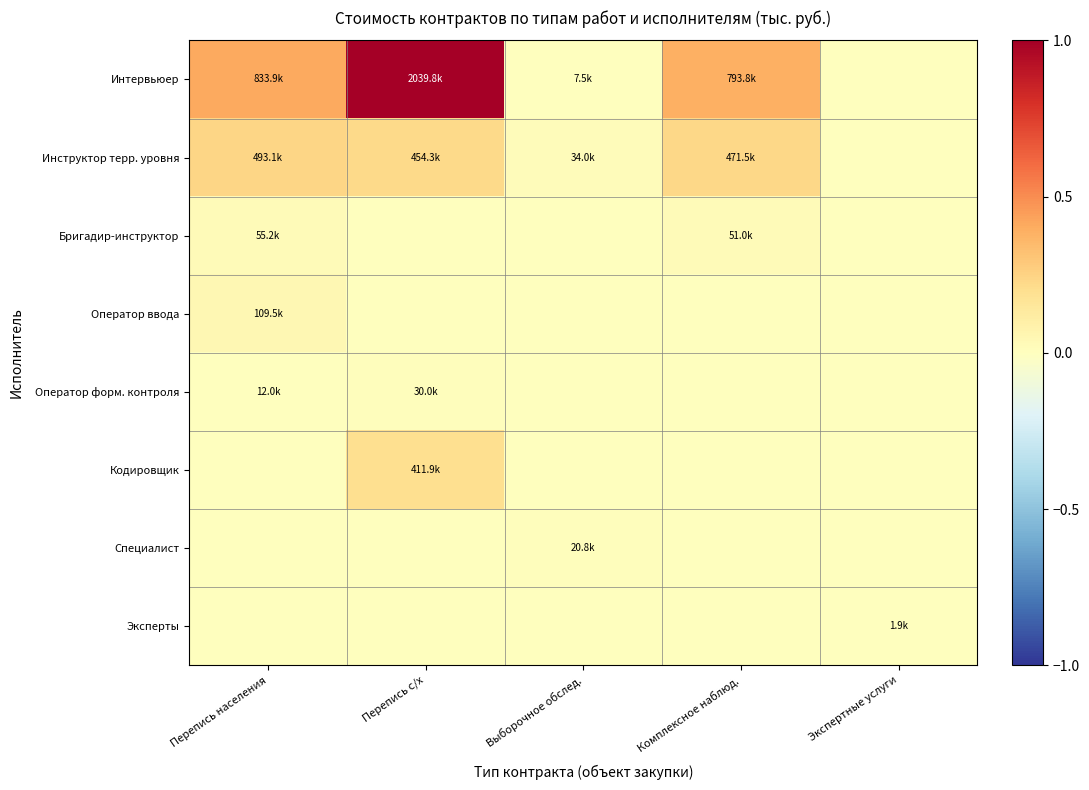

Which series has the largest total across all categories?

Интервьюер